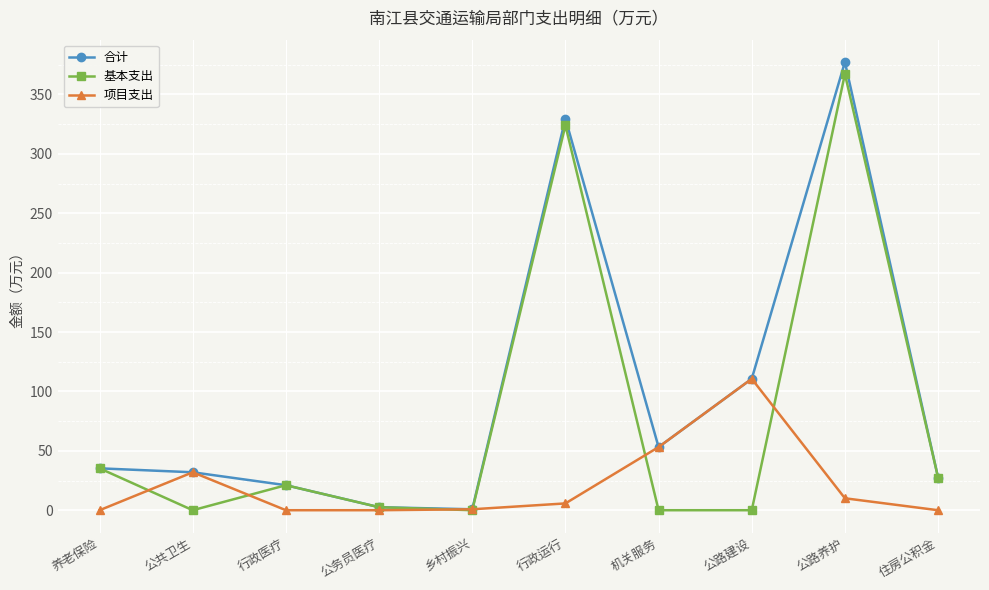

What is the sum of all 合计 values?

989.7